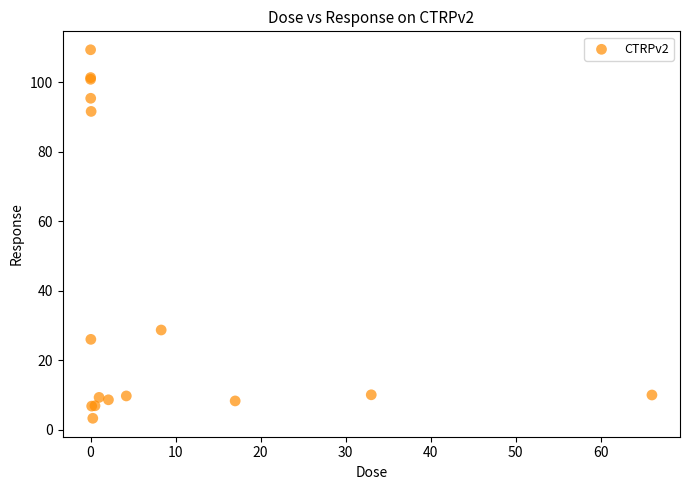

What Y value in the scatter plot is closest to 56?

28.7